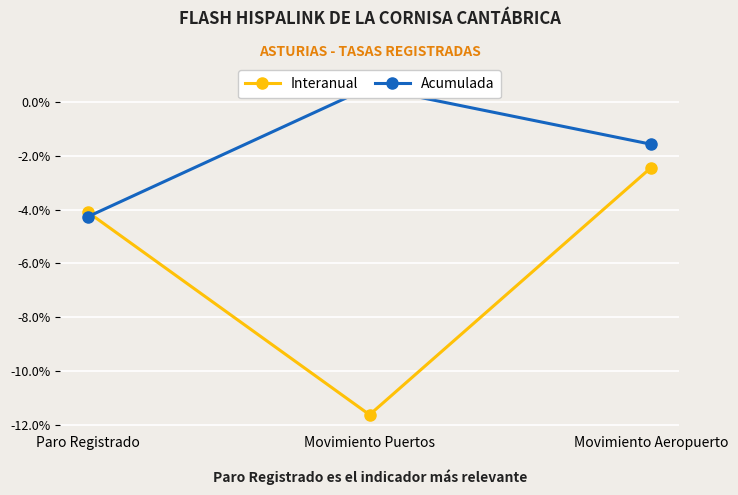

Which series changed the most between Paro Registrado and Movimiento Puertos?

Interanual